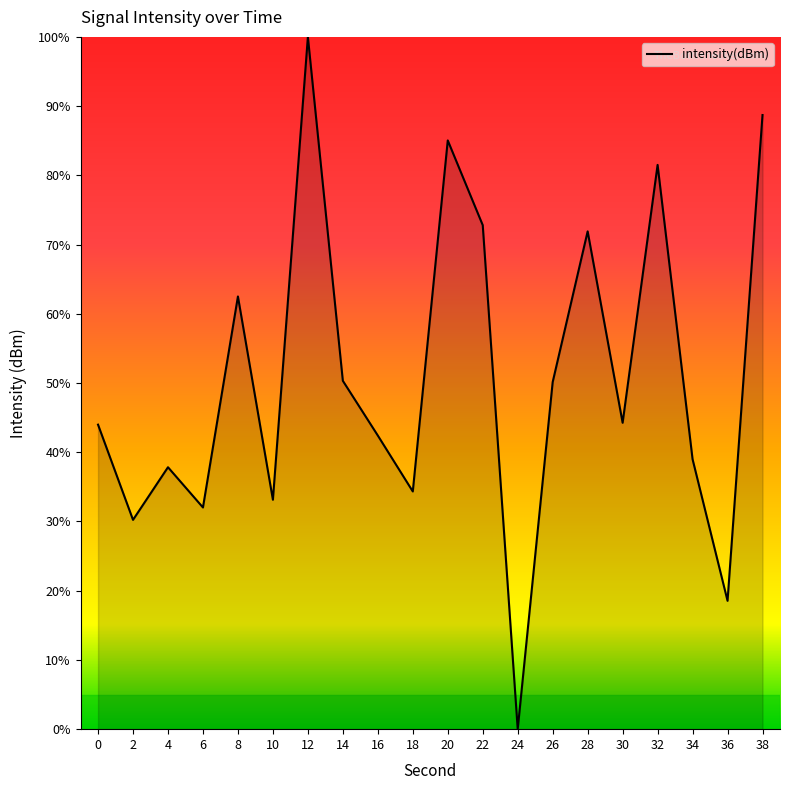

How many lines are shown in the chart?

1